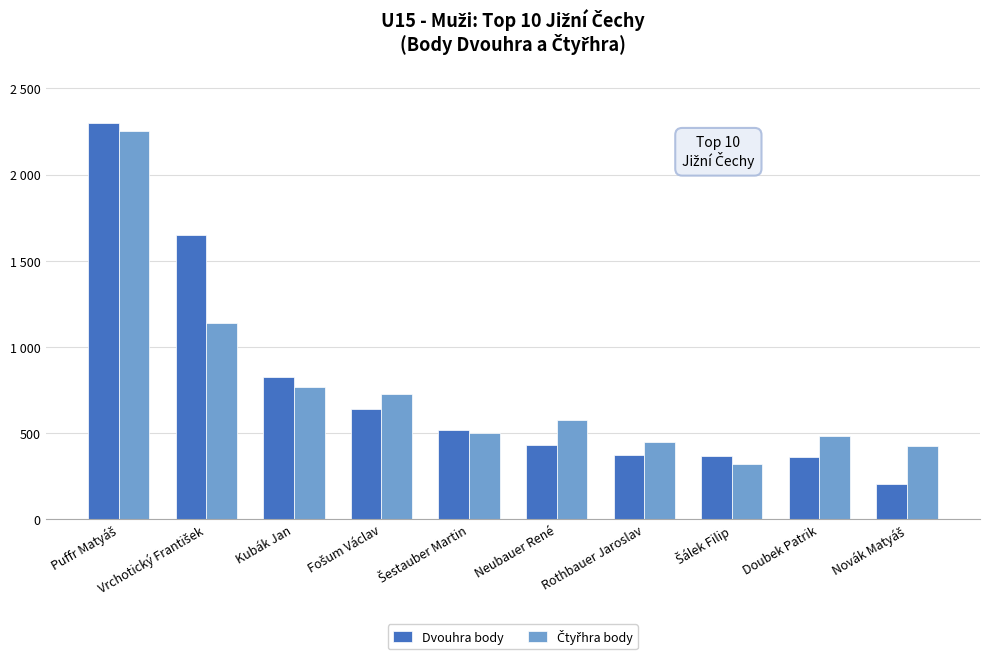

Reading right to left, extract all data points from this chart.

Dvouhra body: Novák Matyáš=202	Doubek Patrik=359	Šálek Filip=368	Rothbauer Jaroslav=375	Neubauer René=430	Šestauber Martin=518	Fošum Václav=640	Kubák Jan=825	Vrchotický František=1650	Puffr Matyáš=2300
Čtyřhra body: Novák Matyáš=424	Doubek Patrik=480	Šálek Filip=320	Rothbauer Jaroslav=450	Neubauer René=575	Šestauber Martin=500	Fošum Václav=725	Kubák Jan=765	Vrchotický František=1140	Puffr Matyáš=2250